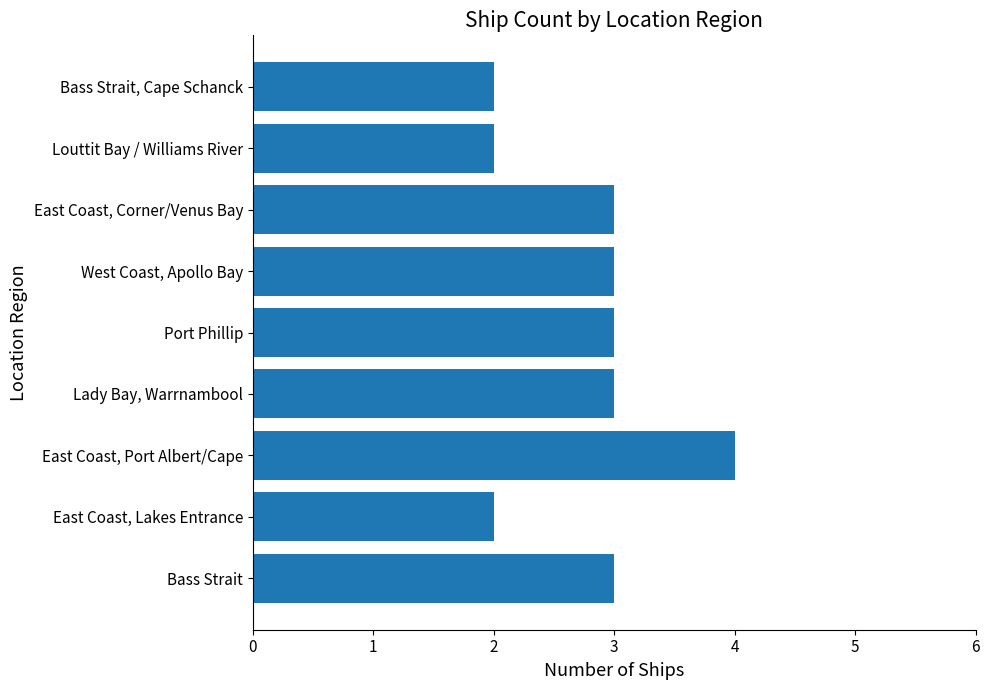

What is the ratio of the value at Lady Bay, Warrnambool to the value at East Coast, Port Albert/Cape?

0.8